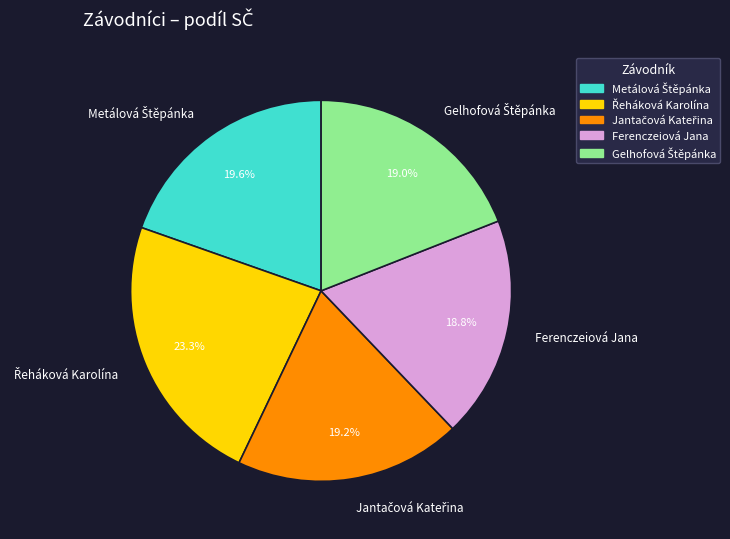

Is there any slice that represents more than half of the pie?

No